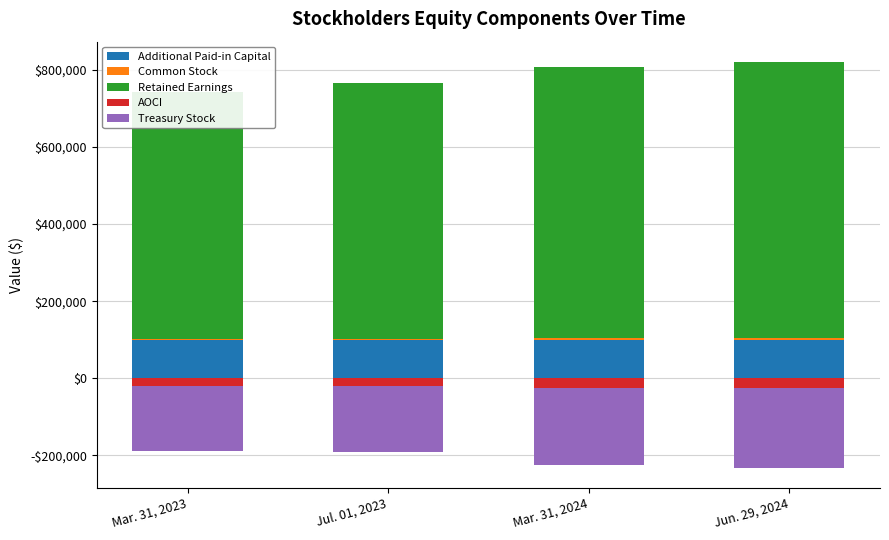

What is the label of the 4th bar from the left?

Jun. 29, 2024